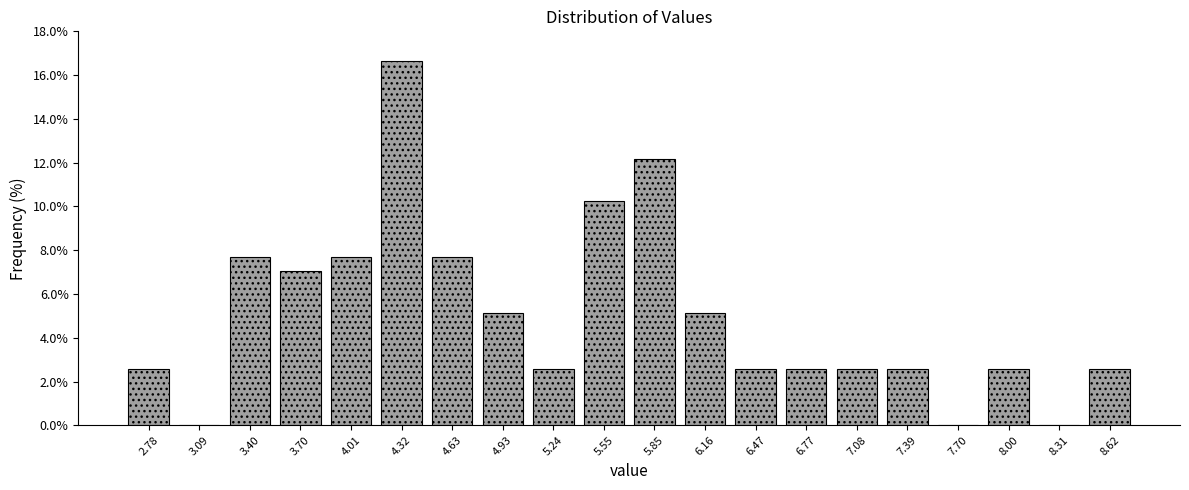

What is the height of the bar covering 5.70 to 6.00 on the x-axis? Neither the bar edges nor the heights are printed on the chart, so give them approximately, as read against the axes.

12.2